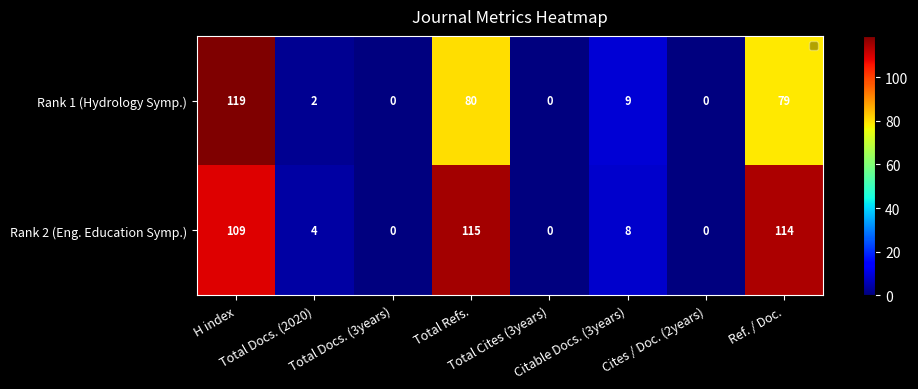

List the series in order of their peak value, highest first.

Rank 1 (Hydrology Symp.), Rank 2 (Eng. Education Symp.)